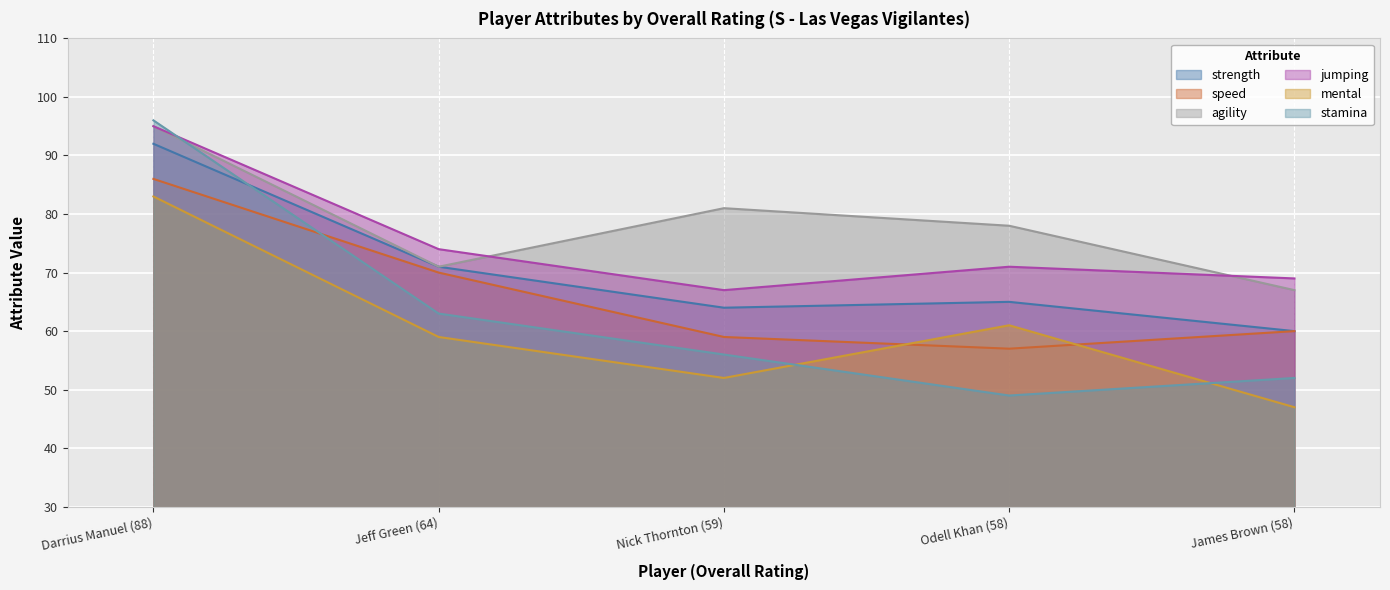

What is the maximum value shown in the chart?

96